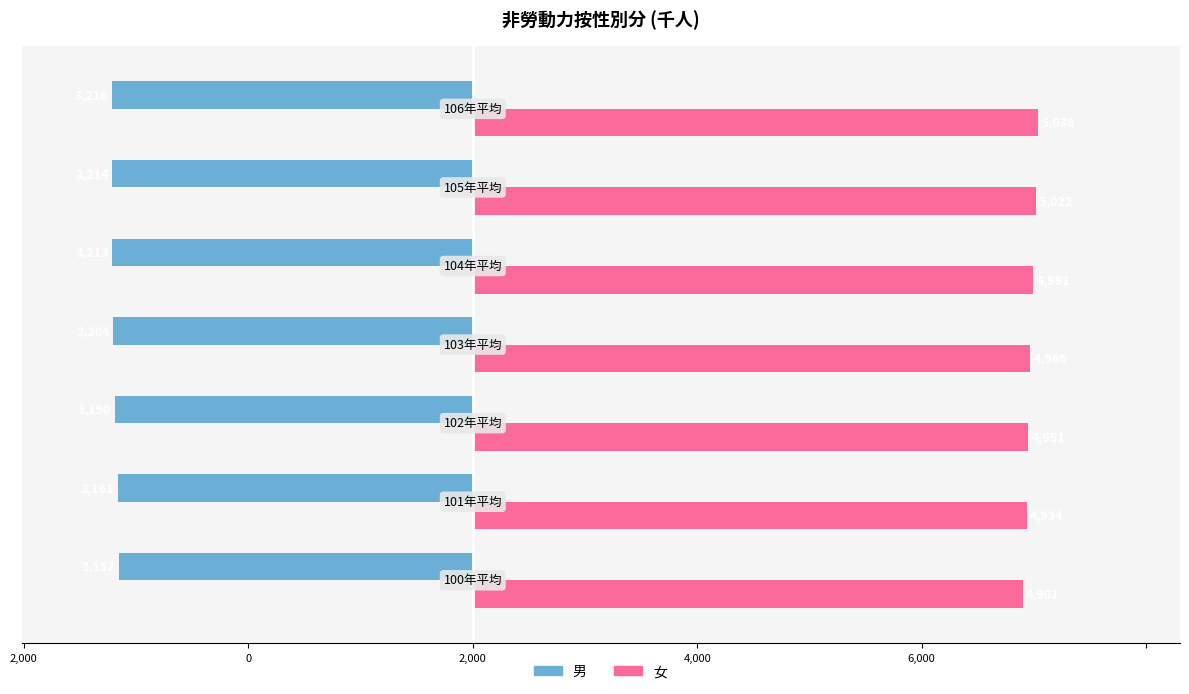

What are all the series names shown in the legend?

男, 女